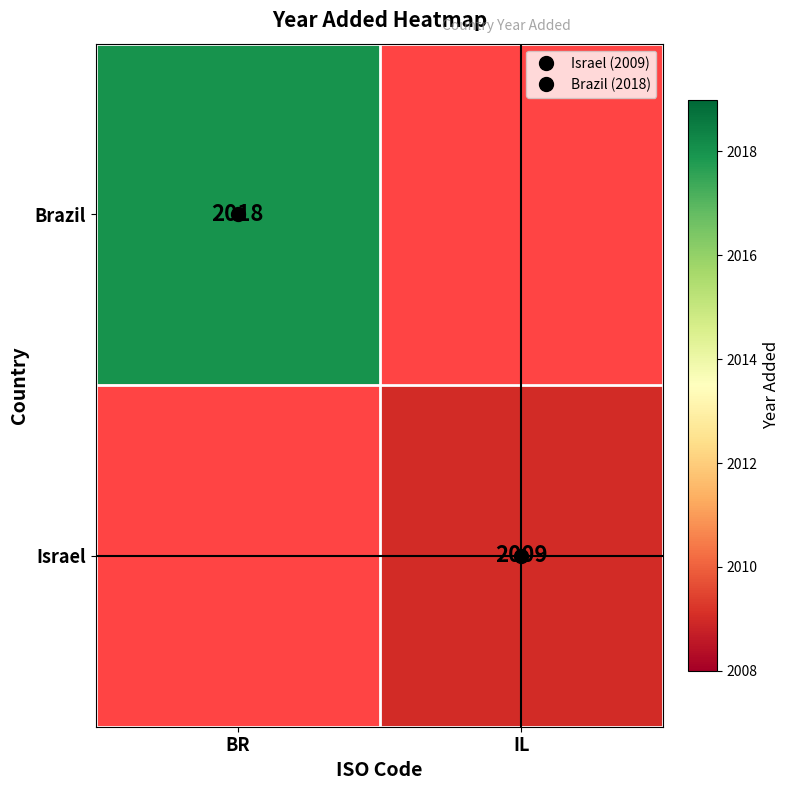

Rank the series at IL from highest to lowest value.

Brazil, Israel